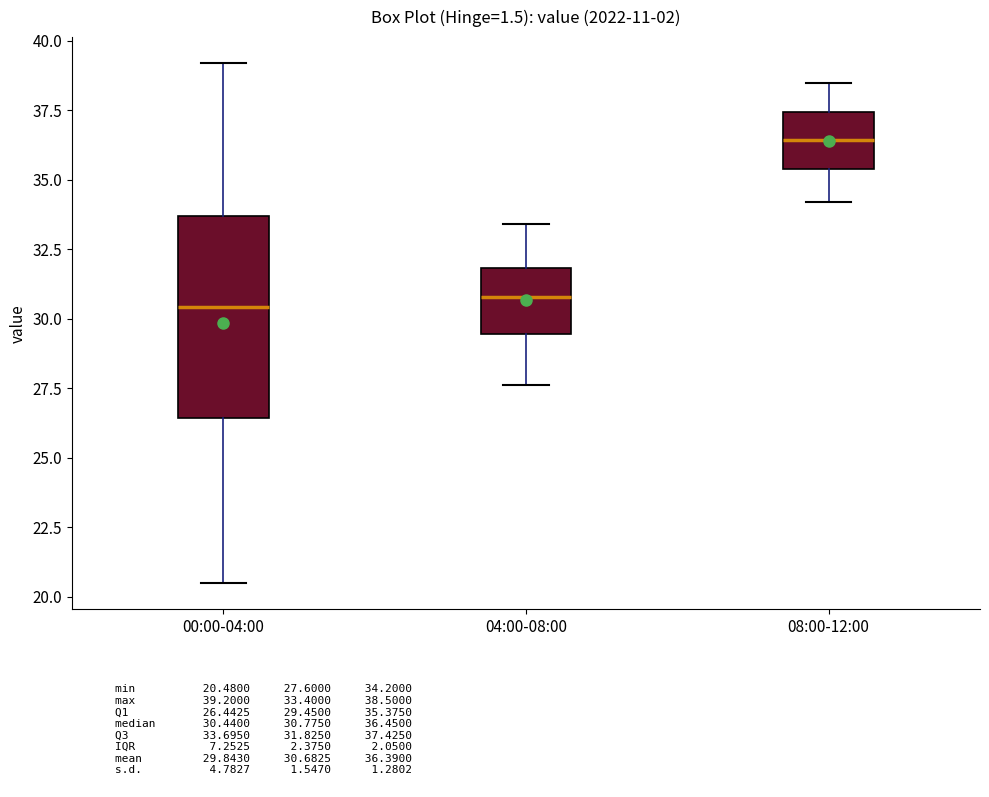

Reading left to right, transcribe this box plot: for each box, give where its median line is, the range the box spans, and where its two whiskers end, as read against the y-axis. The values are not printed on the chart, so give them approximately, as read against the axis.

00:00-04:00: median 30.5, box 26.5 to 33.5, whiskers 20.5 to 39.0
04:00-08:00: median 31.0, box 29.5 to 32.0, whiskers 27.5 to 33.5
08:00-12:00: median 36.5, box 35.5 to 37.5, whiskers 34.0 to 38.5